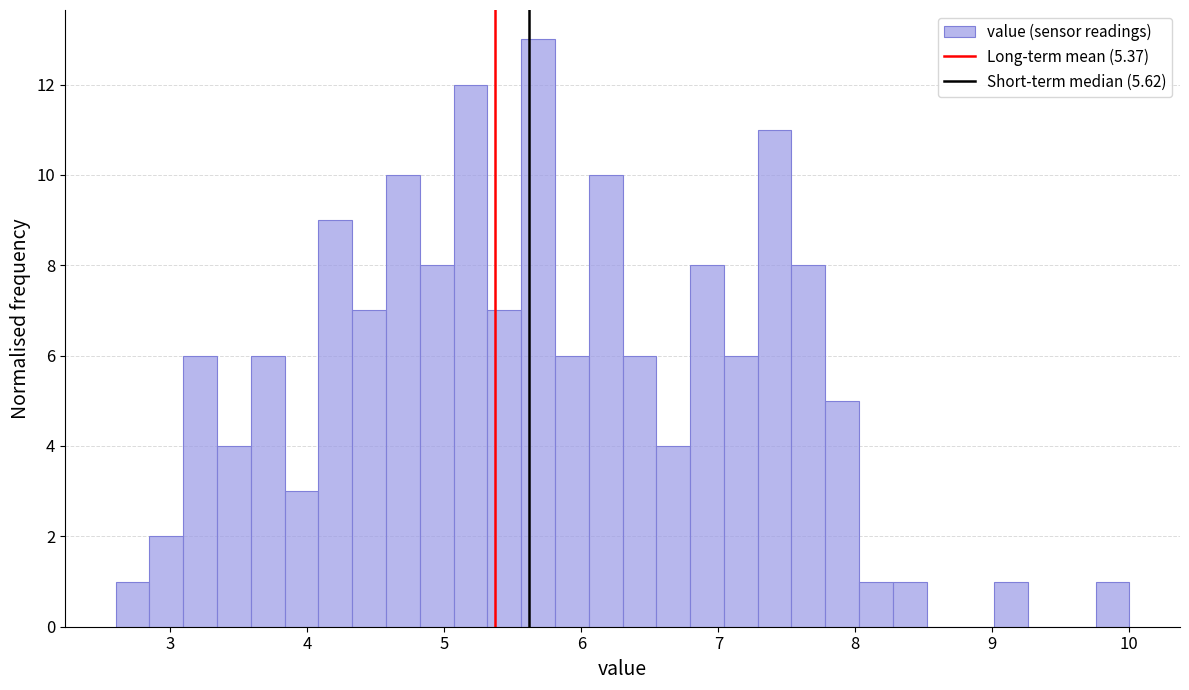

Around what value on the x-axis is the tallest bar? Give the approximate position of its centre, as read against the axis.

5.7